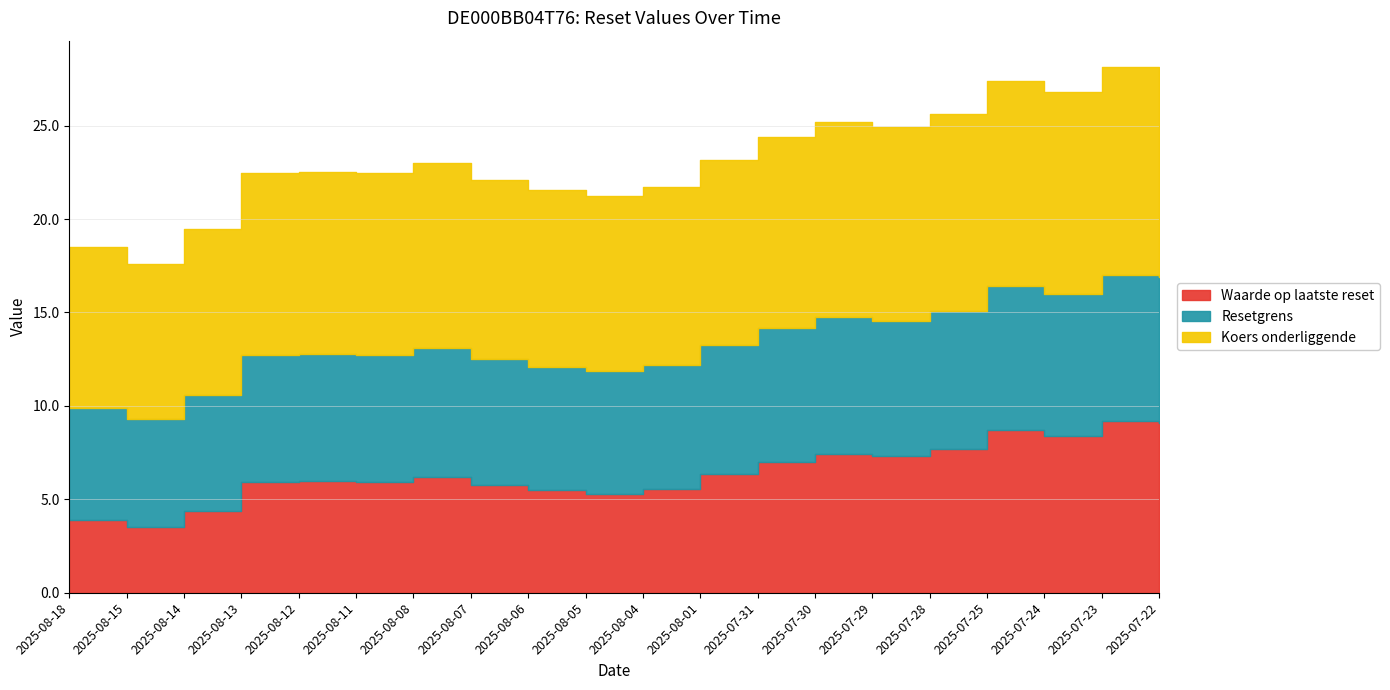

Which category has the highest value in the Koers onderliggende series?

2025-07-23